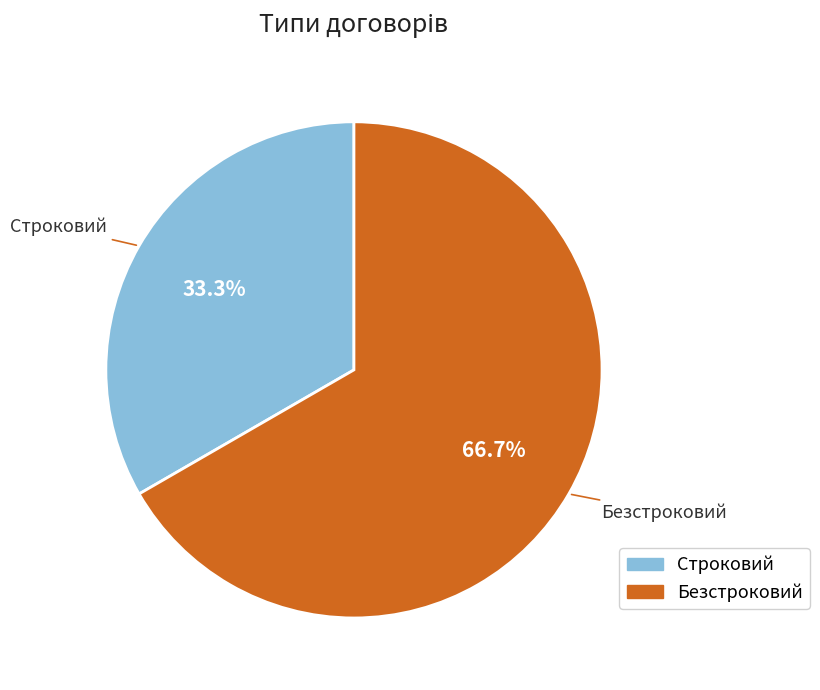

Combined, do Строковий and Безстроковий account for over 50%?

Yes